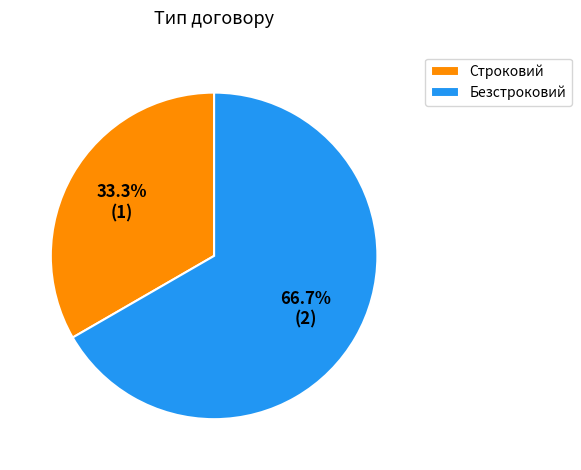

How many segments does this pie chart have?

2